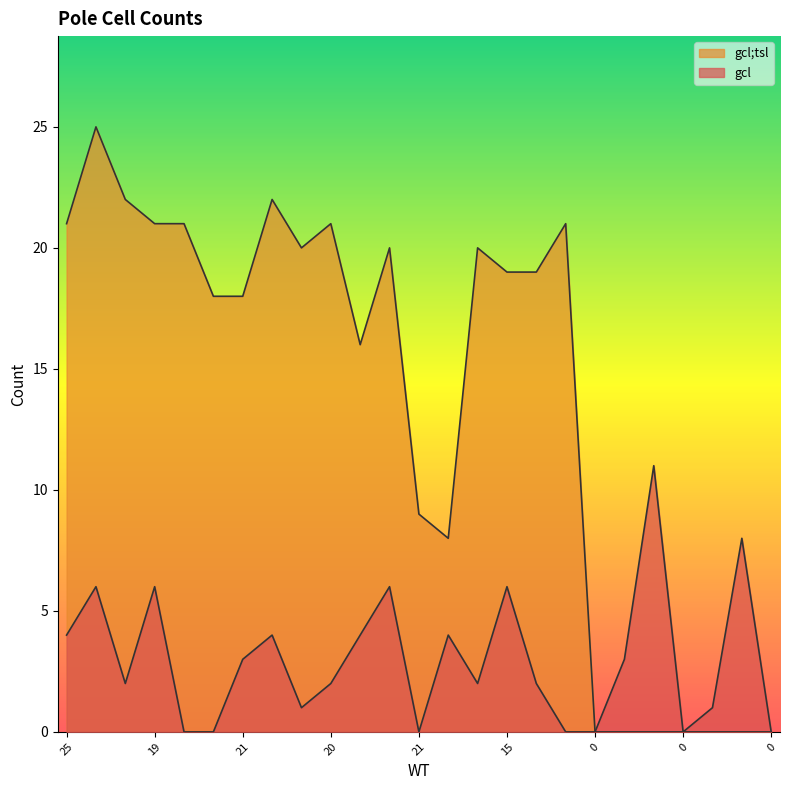

True or false: gcl and gcl;tsl intersect in this chart.

False